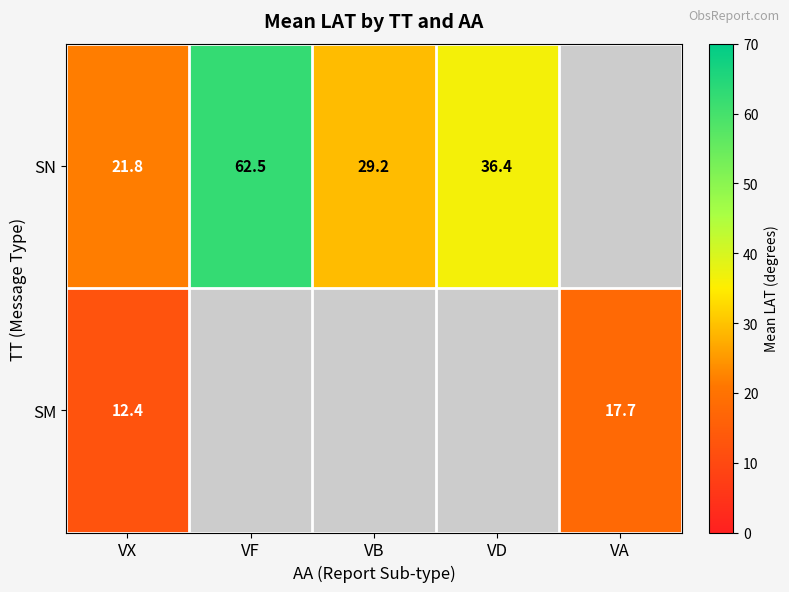

Is it true that SN equals 86.8 at VF?

False